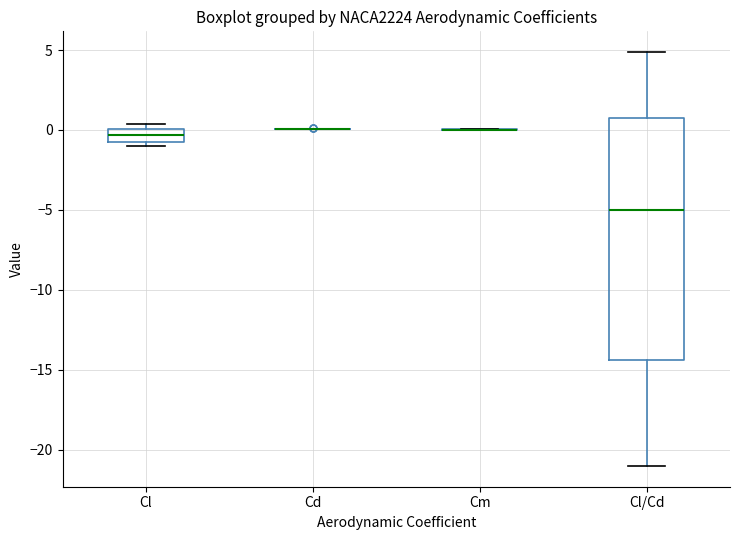

Reading left to right, transcribe this box plot: for each box, give where its median line is, the range the box spans, and where its two whiskers end, as read against the y-axis. The values are not printed on the chart, so give them approximately, as read against the axis.

Cl: median -0.5, box -1.0 to 0.0, whiskers -1.0 (just below the box's lower edge) to 0.5
Cd: box collapsed to a line at 0.0, whiskers 0.0 to 0.0
Cm: box collapsed to a line at 0.0, whiskers 0.0 to 0.0
Cl/Cd: median -5.0, box -14.5 to 0.5, whiskers -21.0 to 5.0